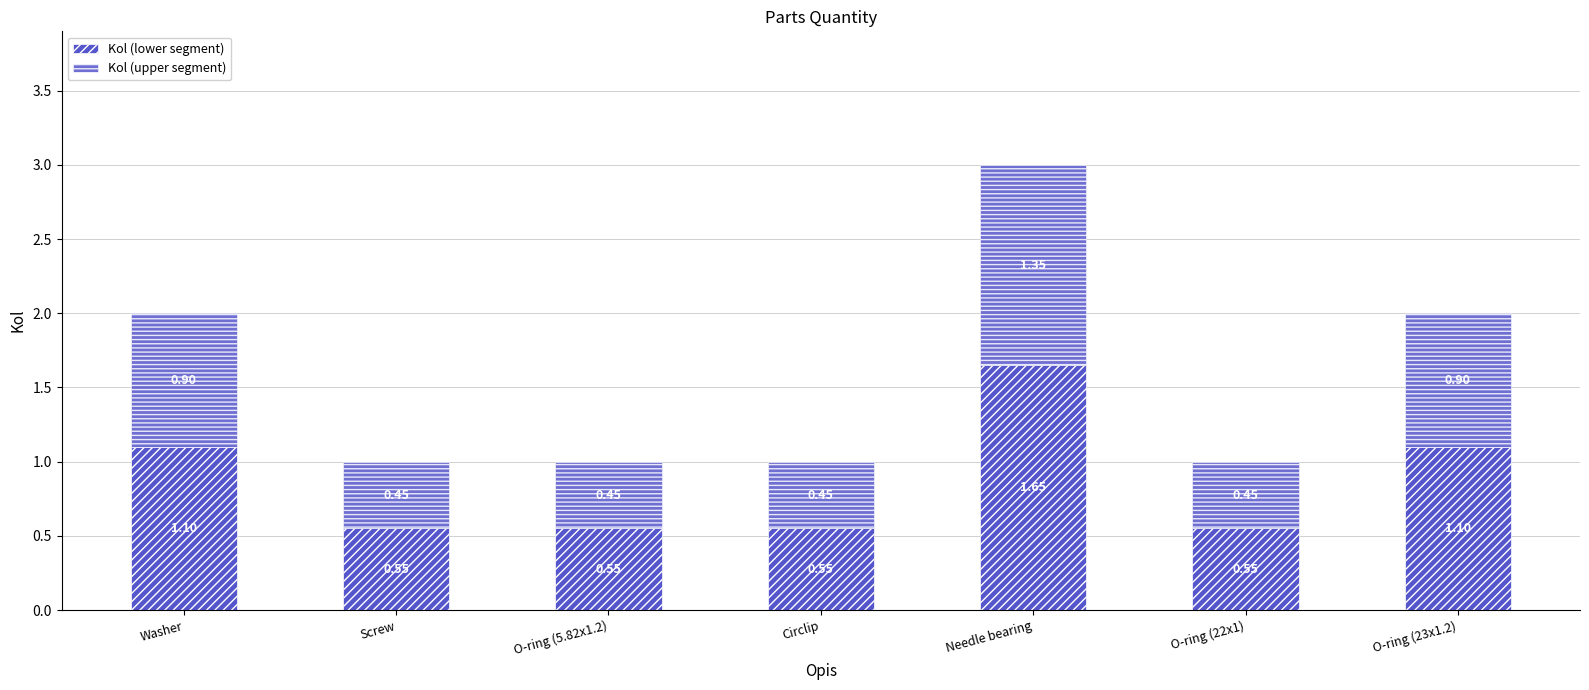

How many bars are there in total?

7